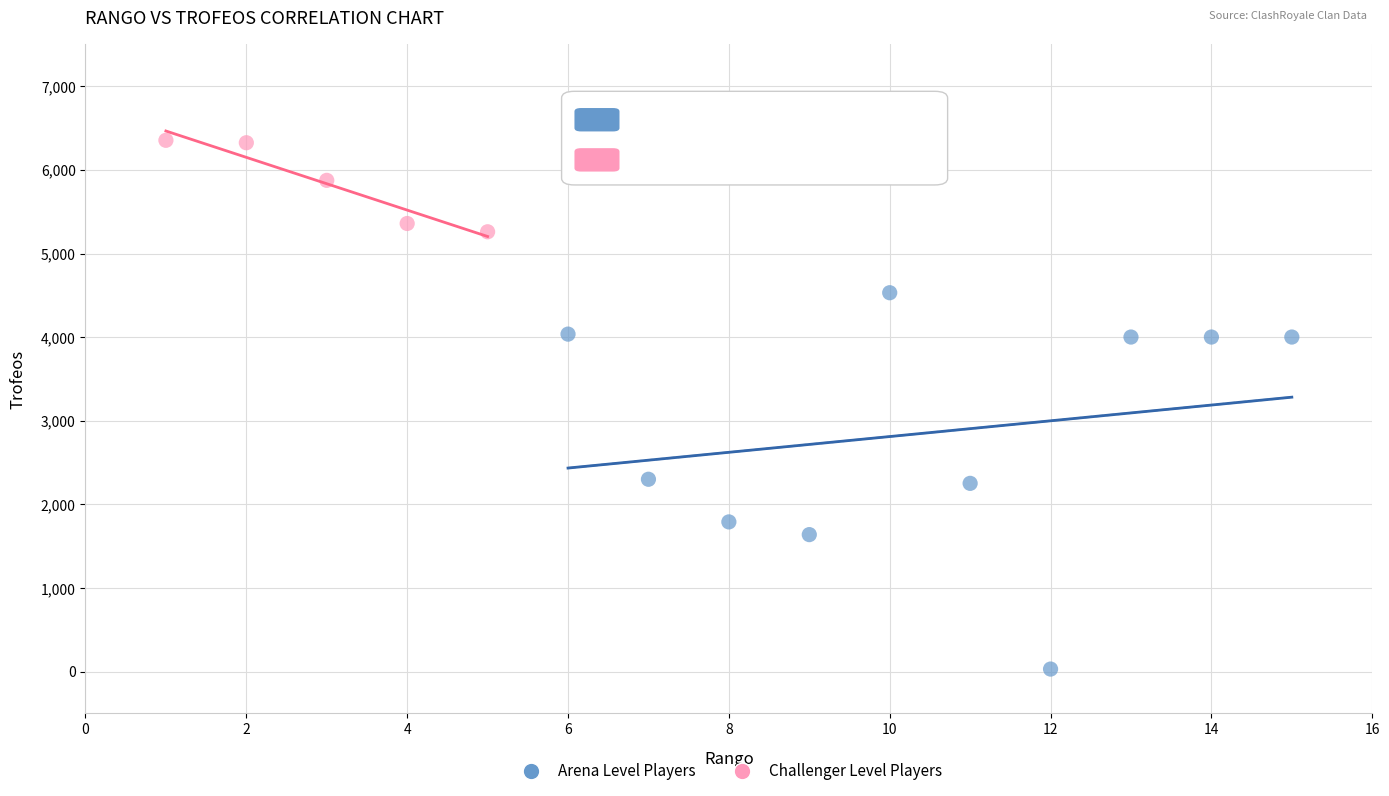

Which series reaches the minimum Y coordinate?

Arena Level Players